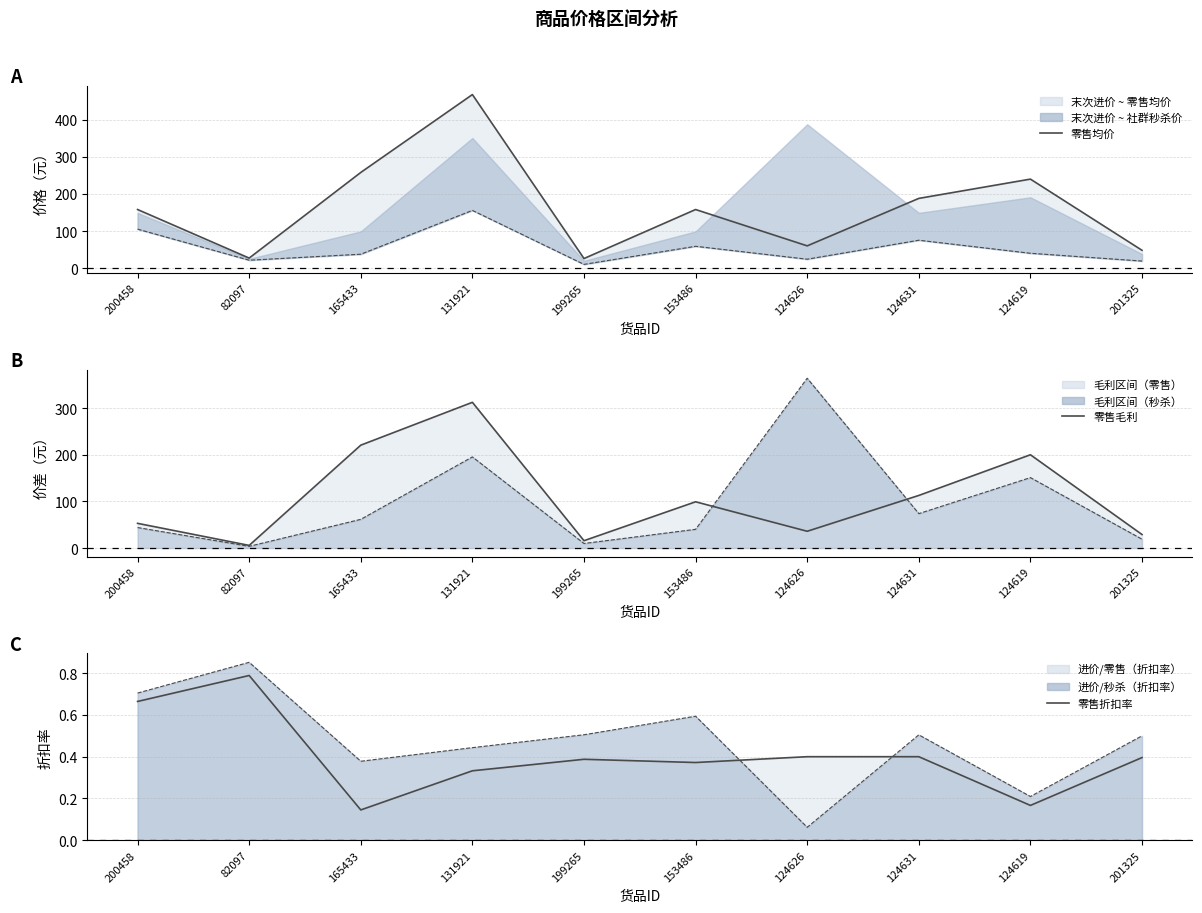

What is the value of the 零售均价 point at the 5th from the left?

25.8